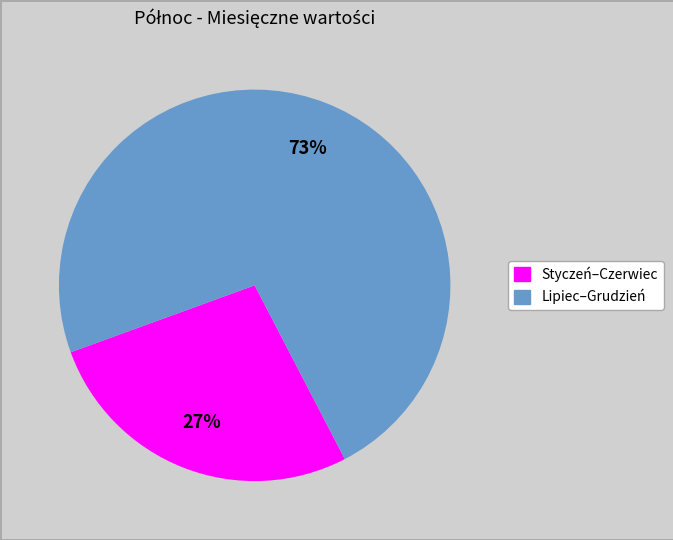

To the nearest percent, what is the difference between the largest and smallest slice percentages?

46%